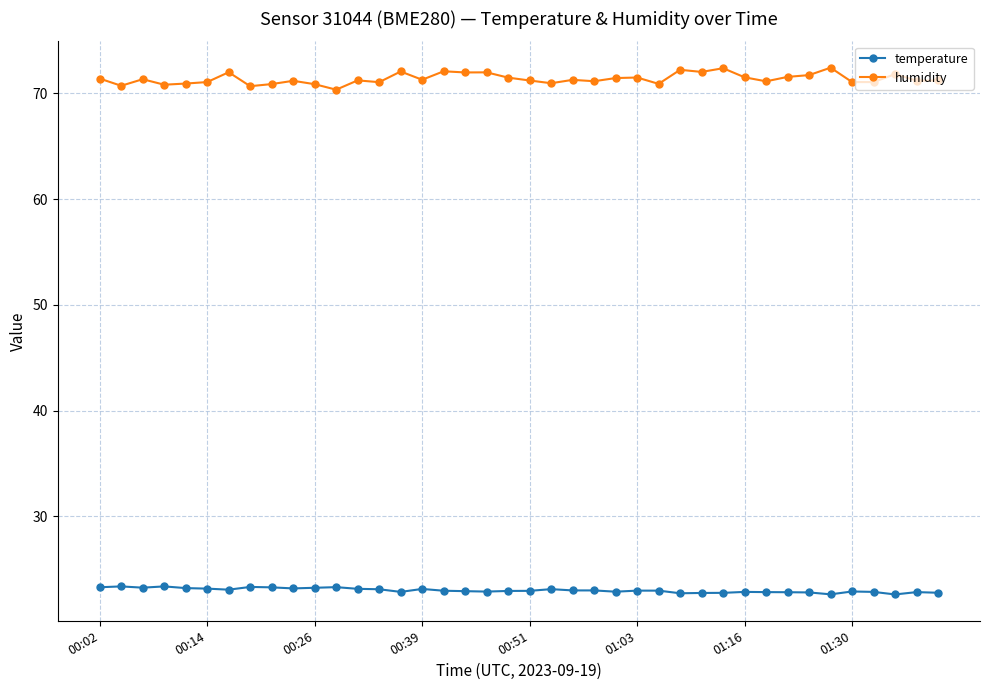

What are all the series names shown in the legend?

temperature, humidity